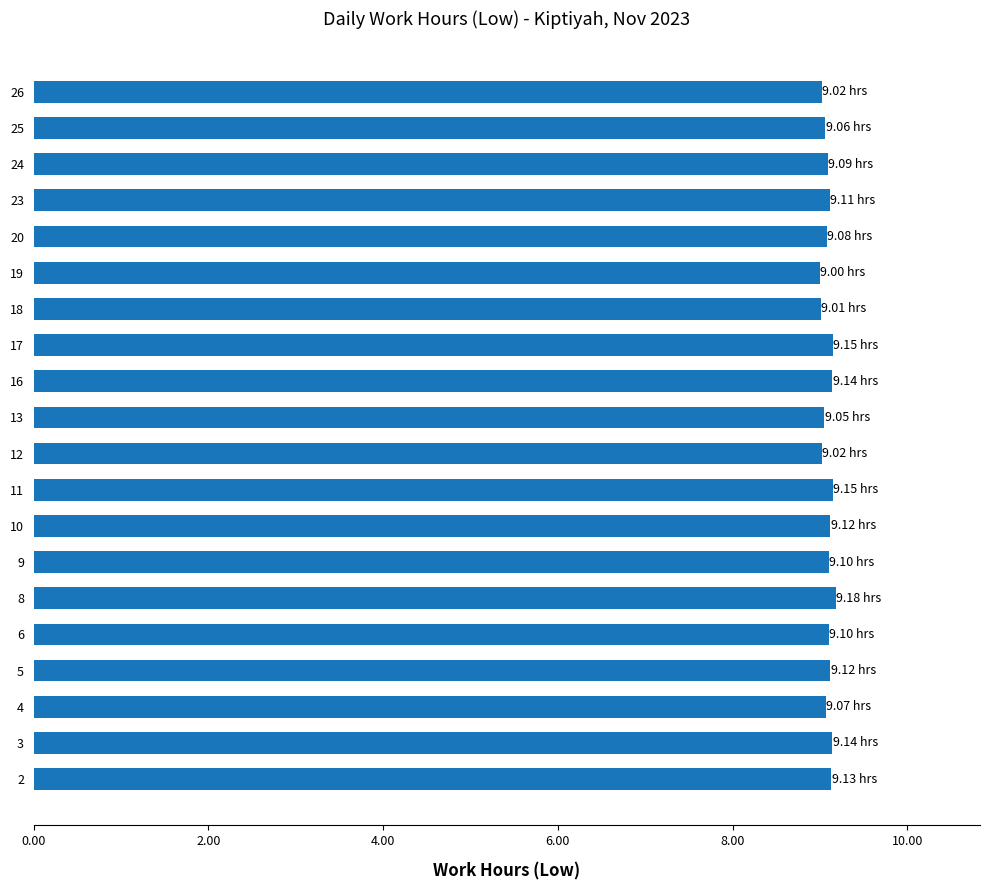

What is the smallest value displayed?

9.0